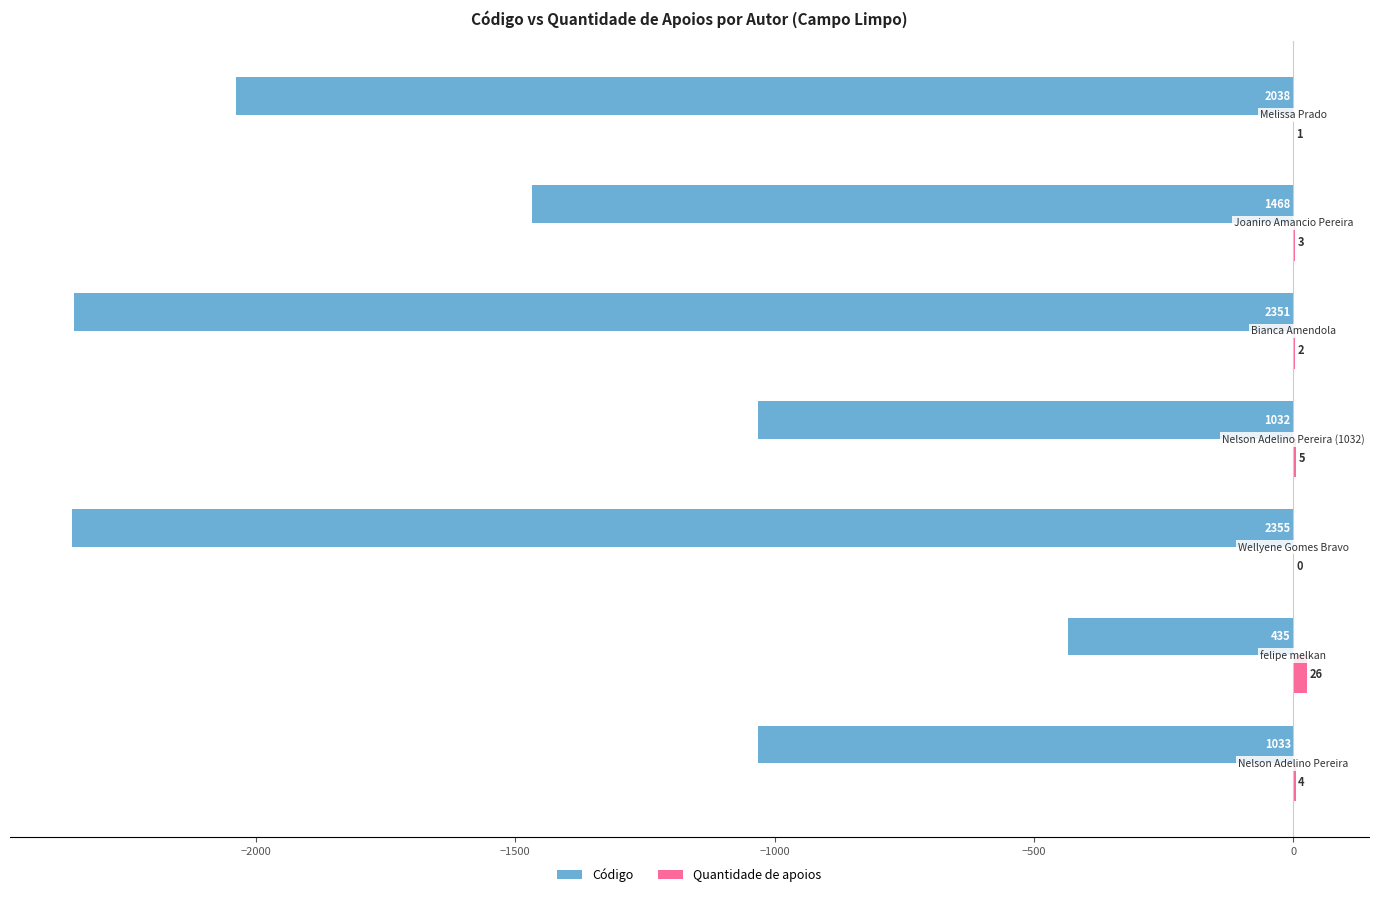

What is the maximum value for Código?

-435